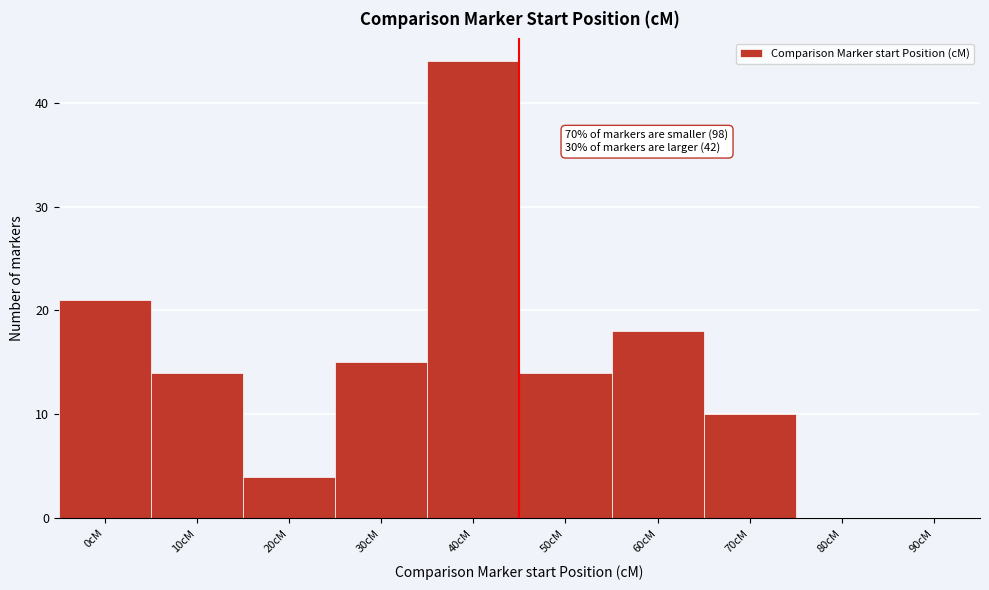

Reading right to left, transcribe all the data shown in this chart.

90cM=0	80cM=0	70cM=10	60cM=18	50cM=14	40cM=44	30cM=15	20cM=4	10cM=14	0cM=21